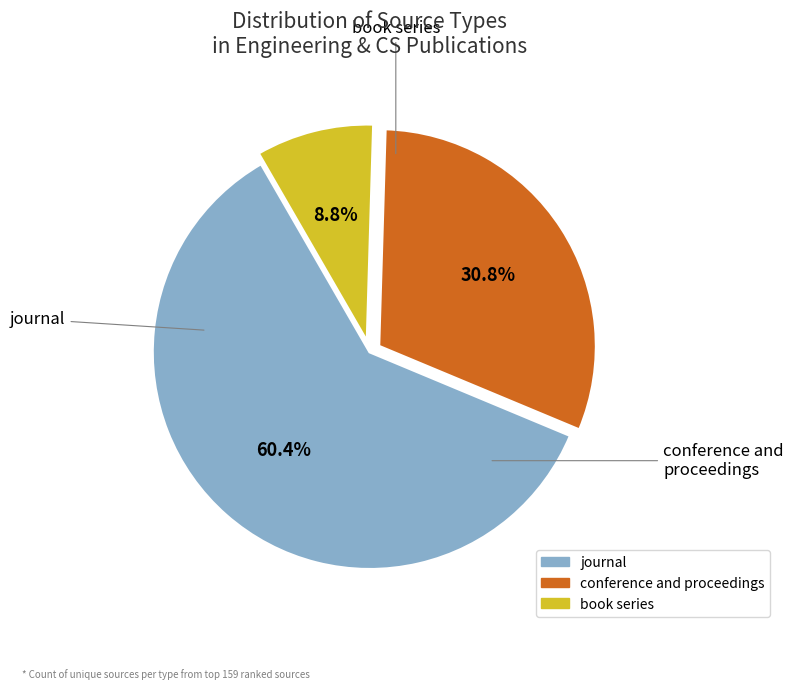

What is the majority slice?

journal